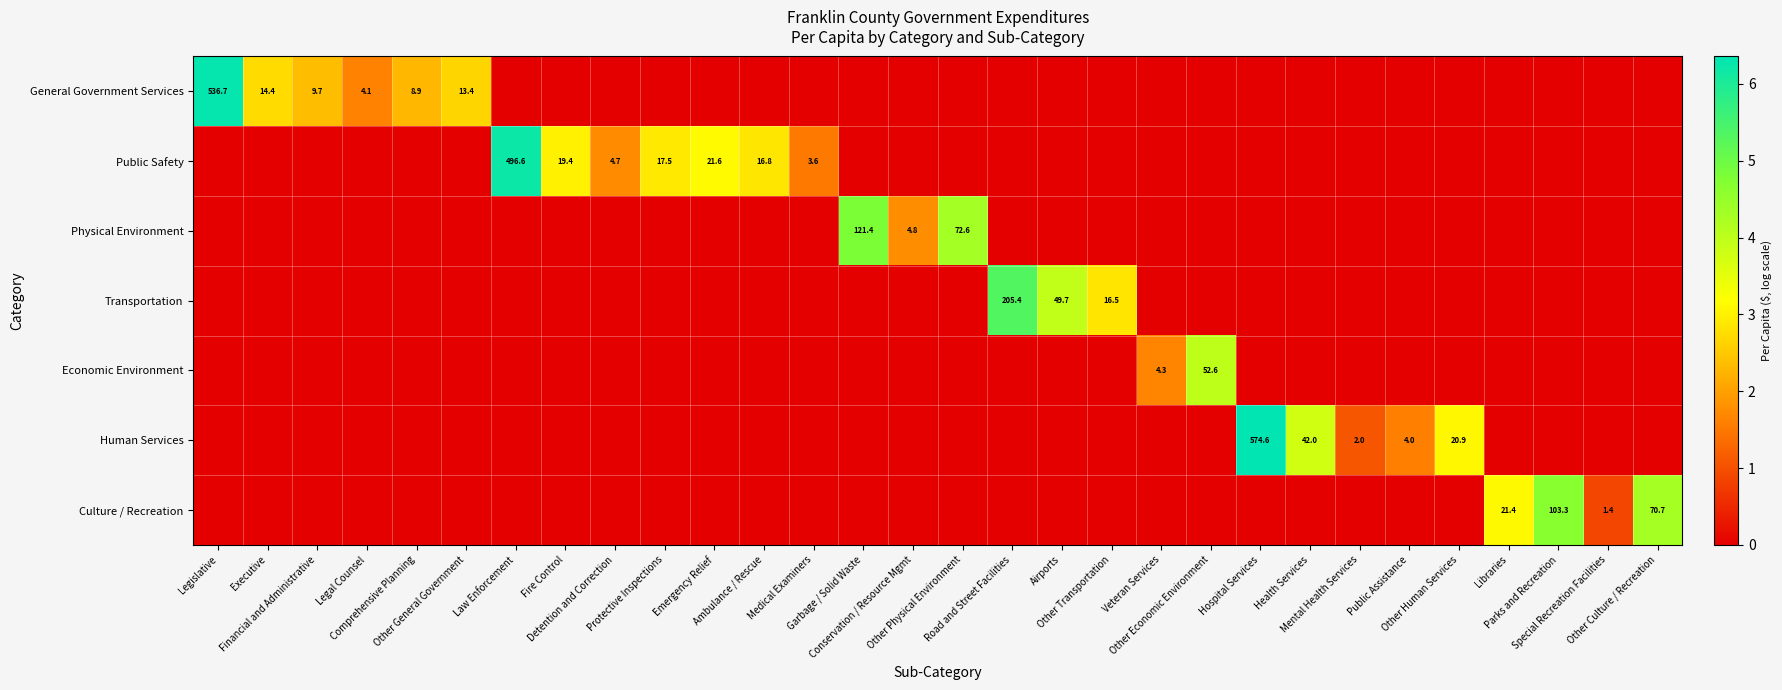

List the labels in order of Public Safety value, smallest first.

Legislative, Executive, Financial and Administrative, Legal Counsel, Comprehensive Planning, Other General Government, Garbage / Solid Waste, Conservation / Resource Mgmt, Other Physical Environment, Road and Street Facilities, Airports, Other Transportation, Veteran Services, Other Economic Environment, Hospital Services, Health Services, Mental Health Services, Public Assistance, Other Human Services, Libraries, Parks and Recreation, Special Recreation Facilities, Other Culture / Recreation, Medical Examiners, Detention and Correction, Ambulance / Rescue, Protective Inspections, Fire Control, Emergency Relief, Law Enforcement